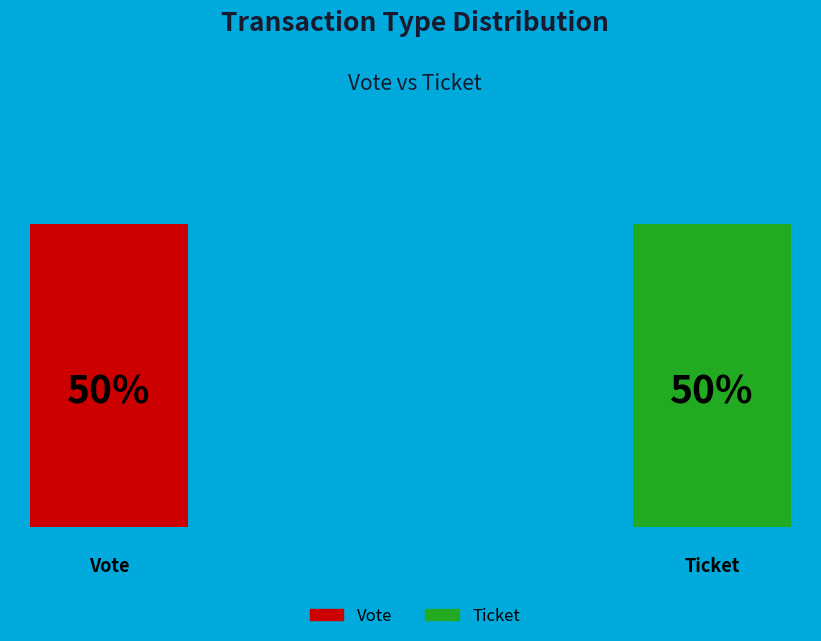

Which category has the smallest portion of the pie?

Ticket